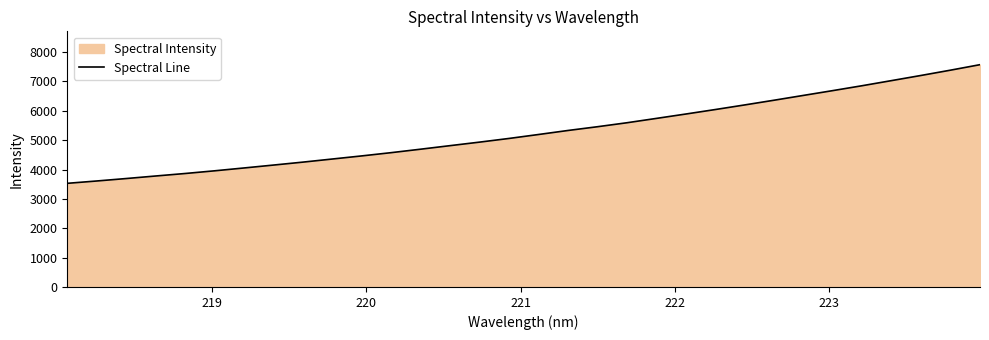

What is the smallest value displayed?

3529.8